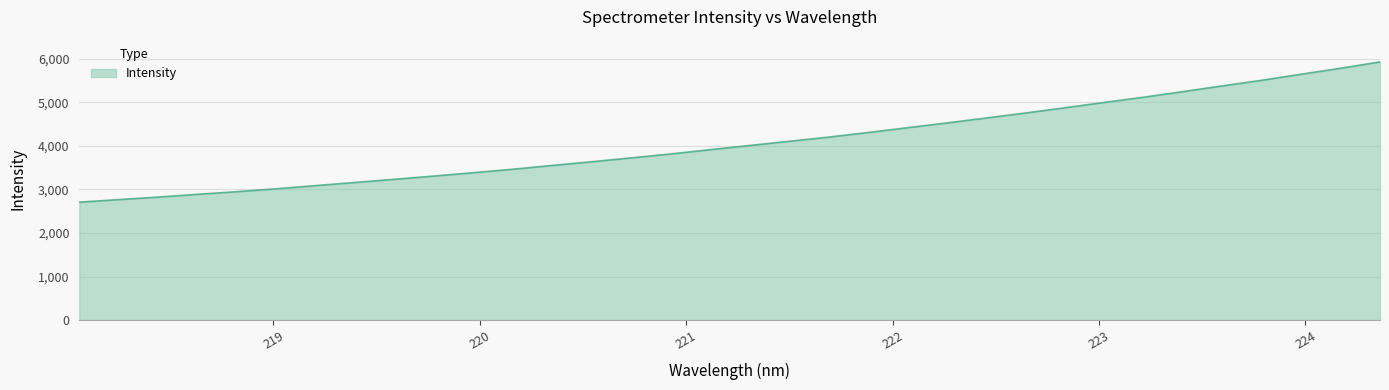

What is the smallest value displayed?

2707.9